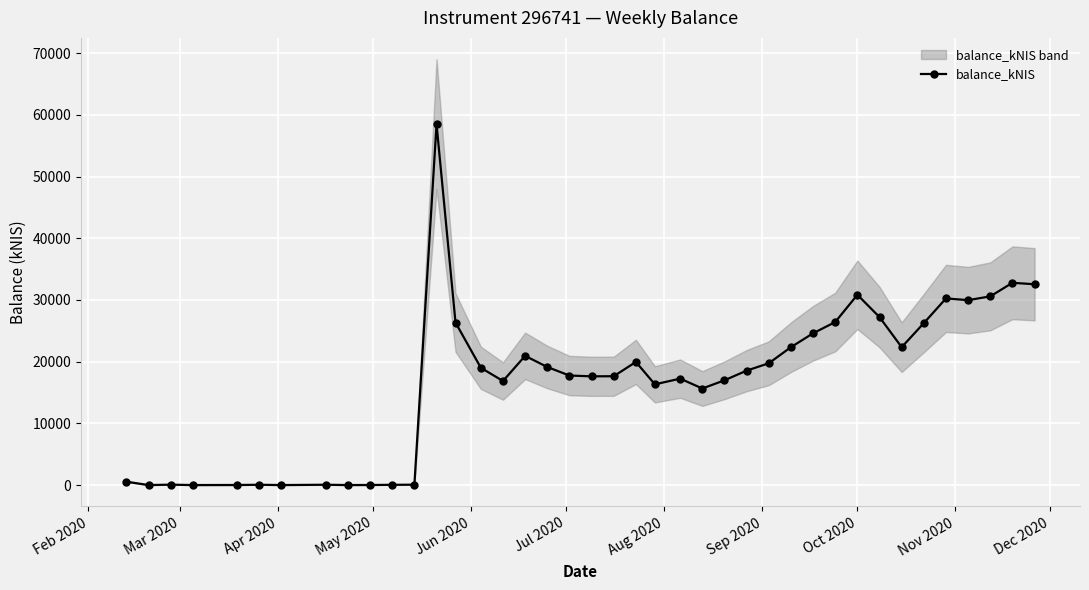

What is the value of the balance_kNIS point at the 25th from the left?

15645.5